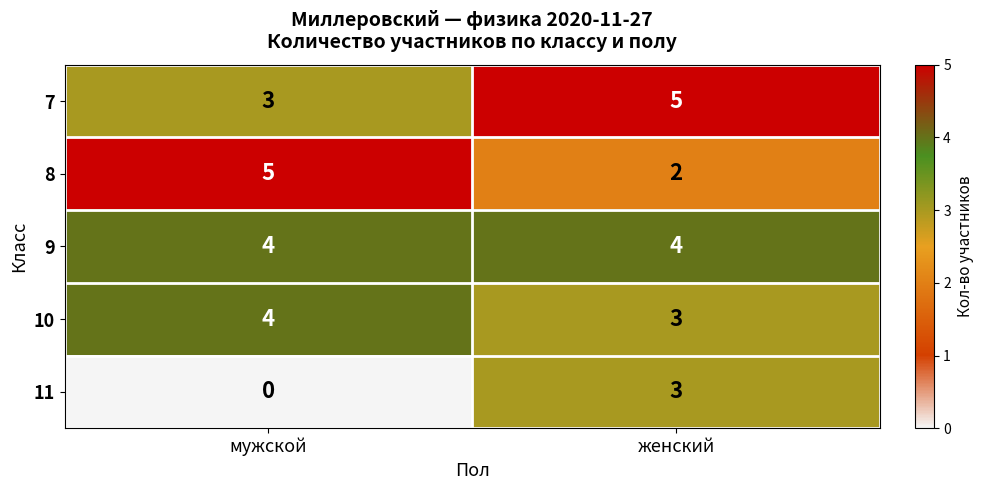

Is the value of 11 at мужской greater than the value of 10 at мужской?

No